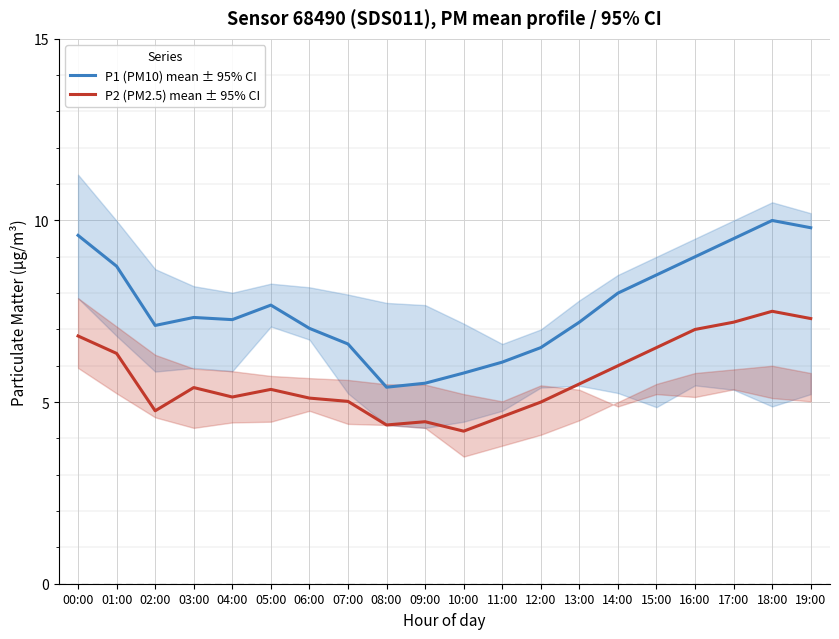

What is the difference between the second highest and second lowest values in the P1 (PM10) mean ± 95% CI series?

4.3